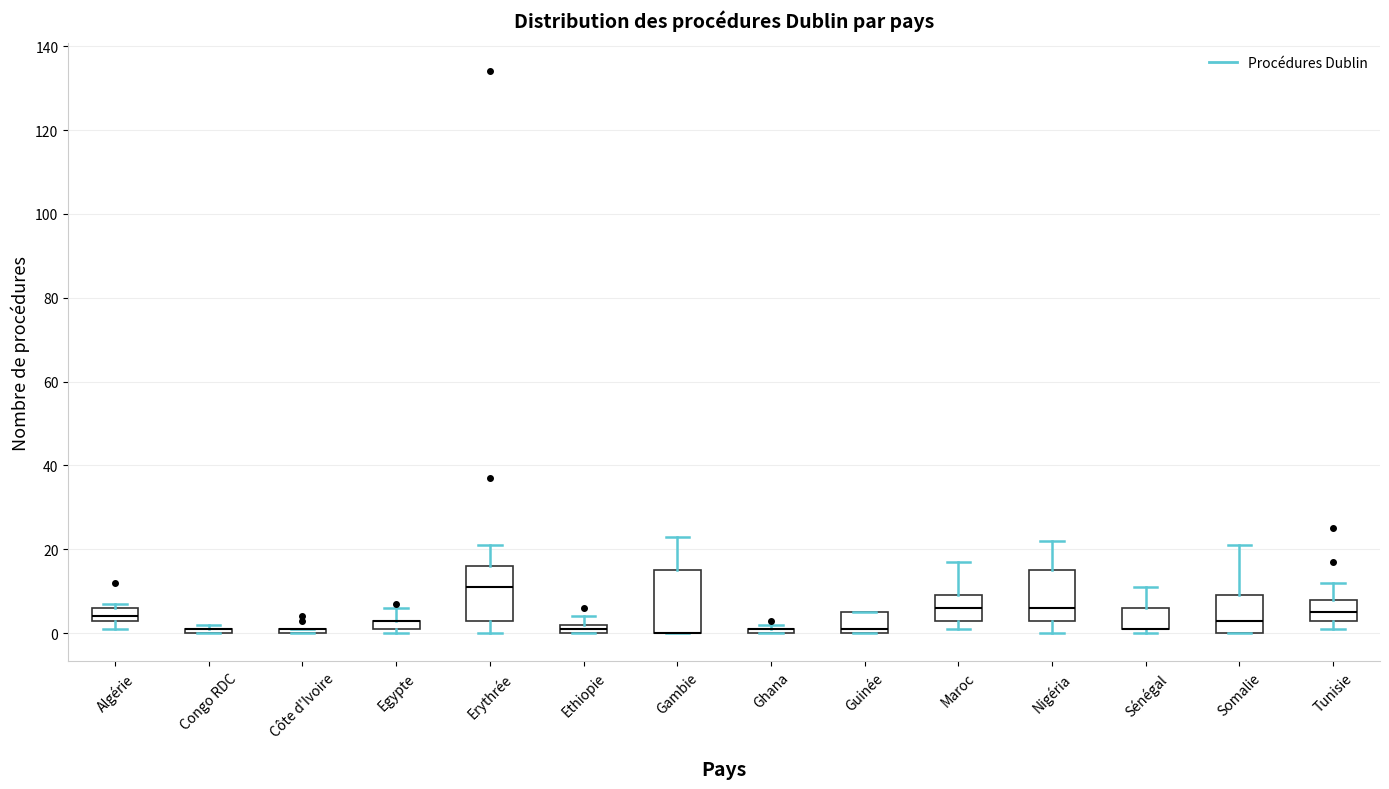

Which box is the tallest, from its lower edge to its upper edge?

Gambie